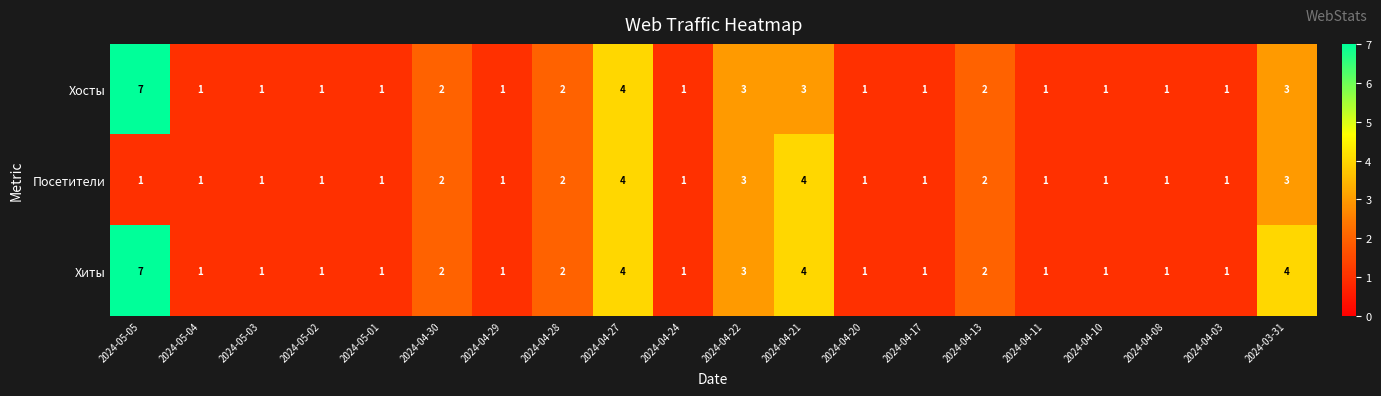

Count the Хиты values in the range 1 to 3.

16